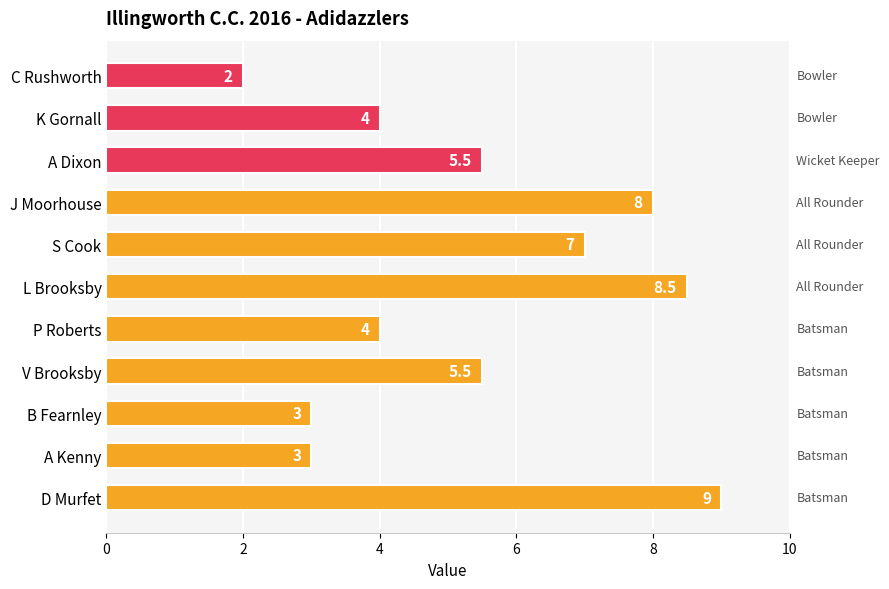

True or false: the data shows 7.0 at S Cook.

True